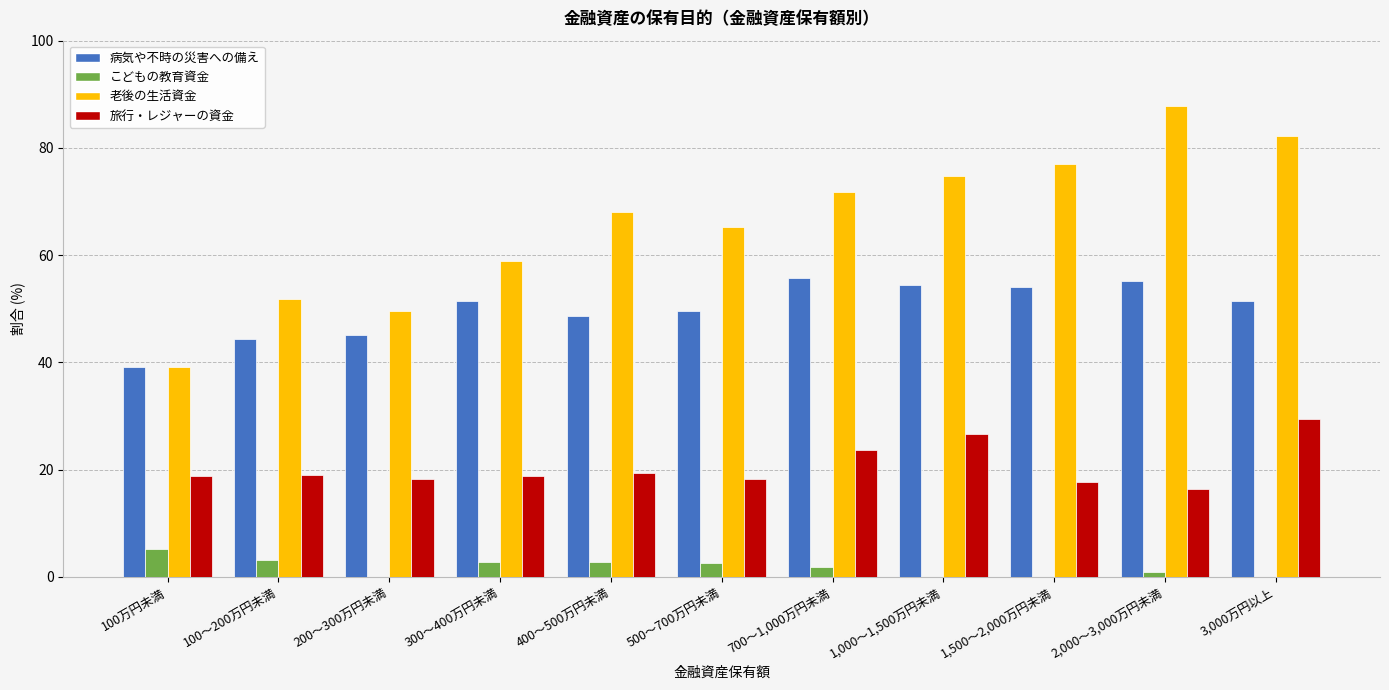

What is the average value of the 旅行・レジャーの資金 series?

20.5